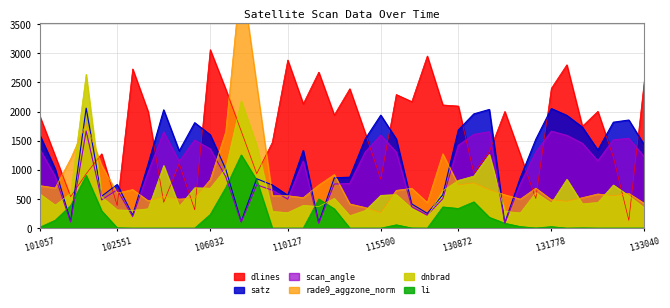

What is the value of the satz point at the 27th from the left?

570.7